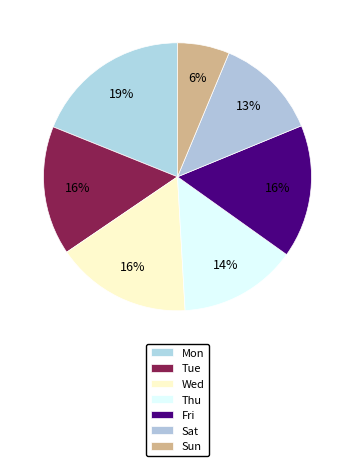

Is there a majority slice in this chart?

No